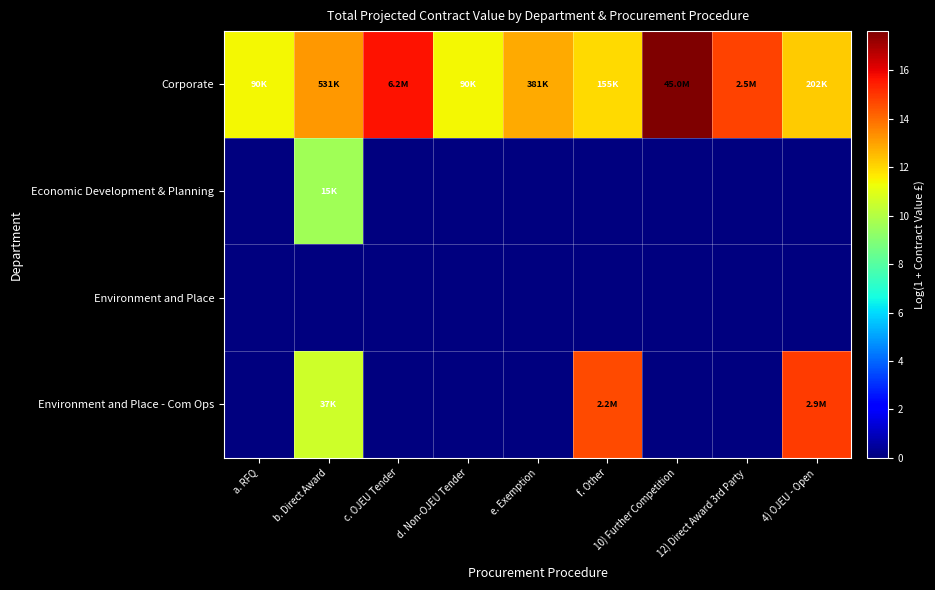

What is the greatest value displayed?

17.6